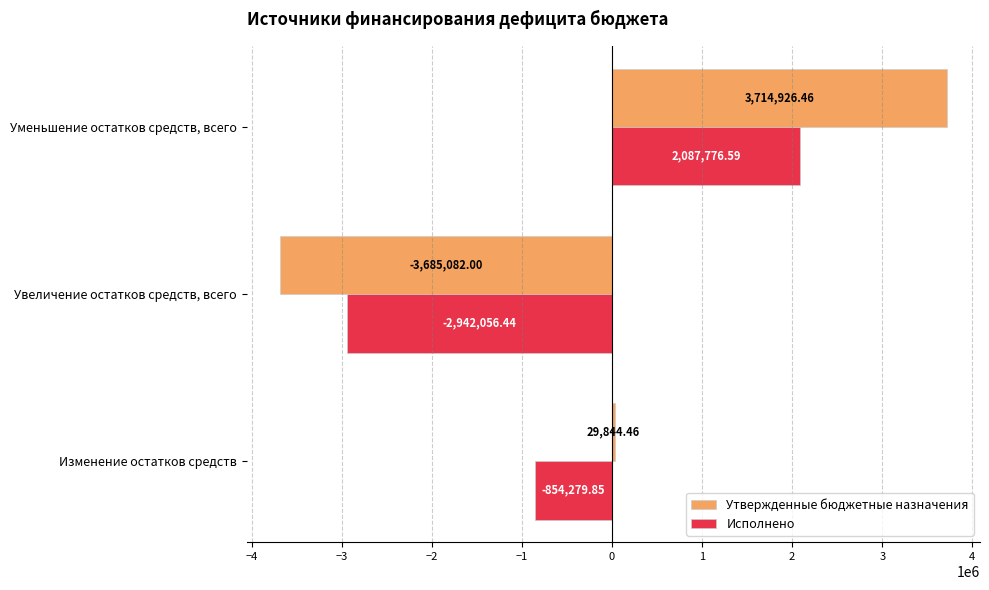

Between Изменение остатков средств and Увеличение остатков средств, всего, which series saw the biggest shift?

Утвержденные бюджетные назначения